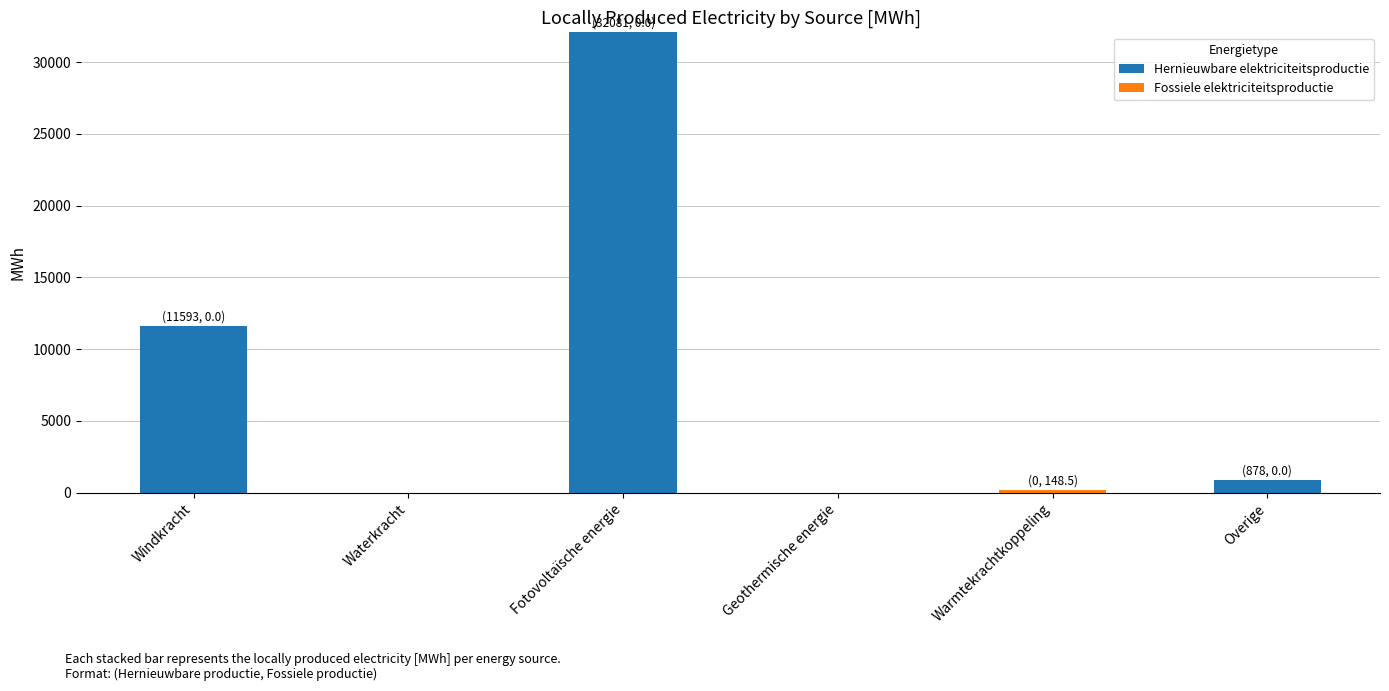

What is the approximate value of Hernieuwbare elektriciteitsproductie at Fotovoltaïsche energie?

32081.1